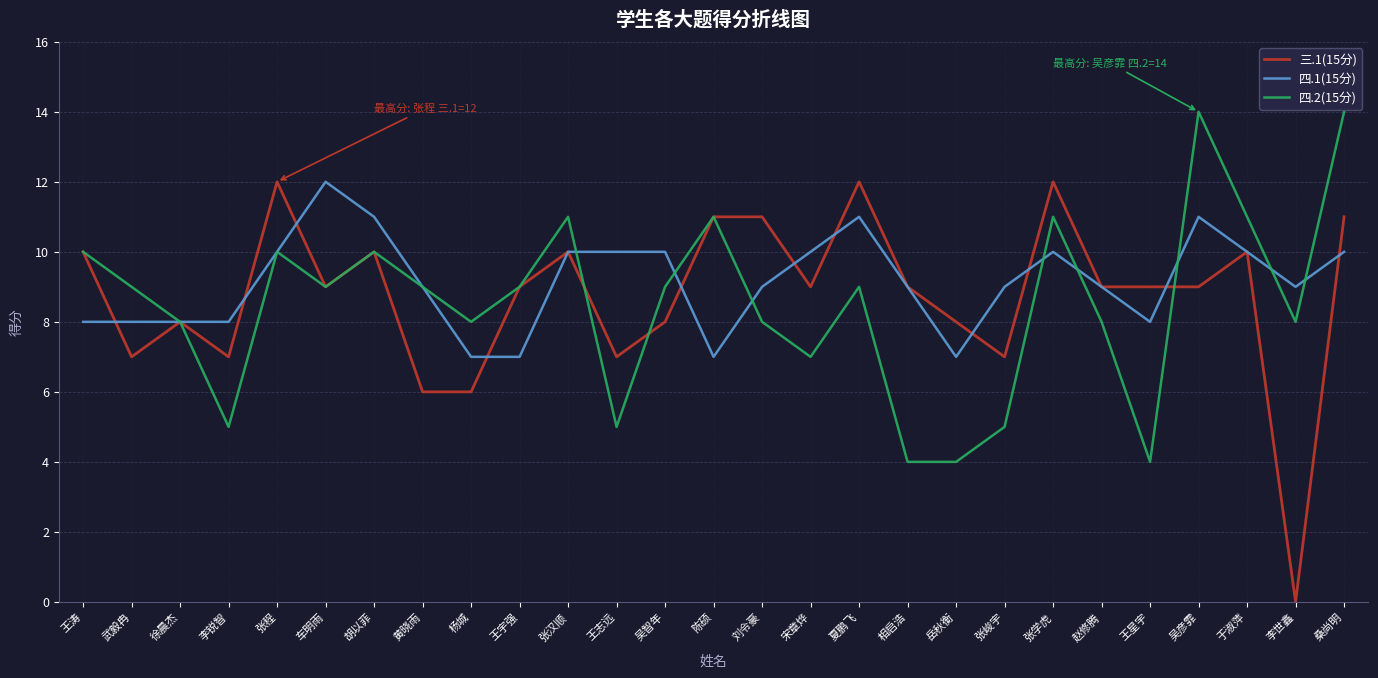

Rank the series by their average value, from lowest to highest.

四.2(15分), 三.1(15分), 四.1(15分)